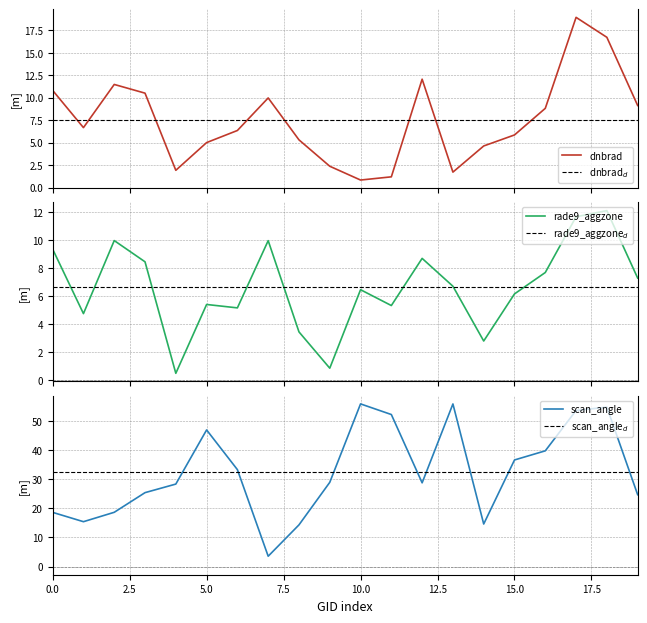

What is the spread (max minus min) of values at 15?

30.8